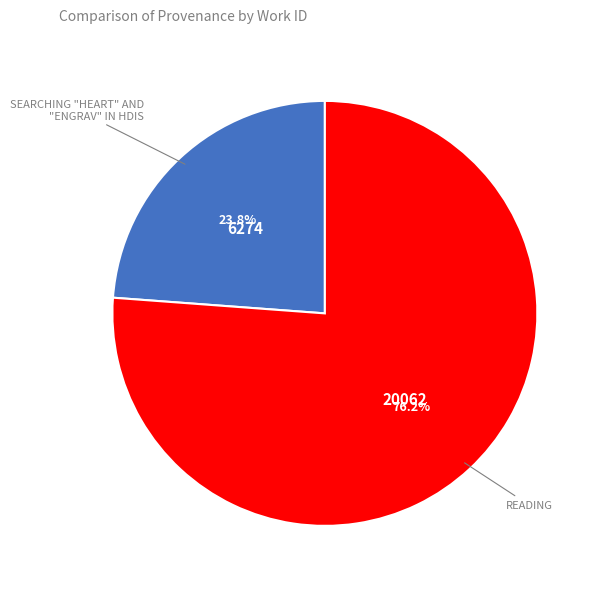

Does any single category account for the majority?

Yes